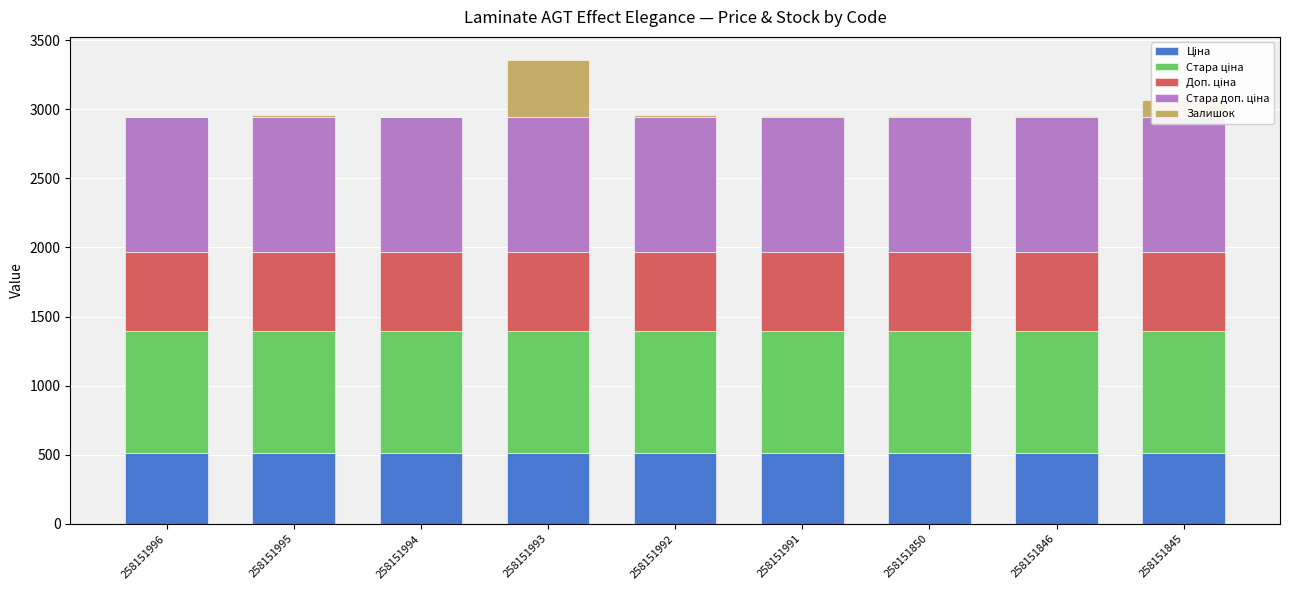

At which category is the sum across all series the highest?

258151993